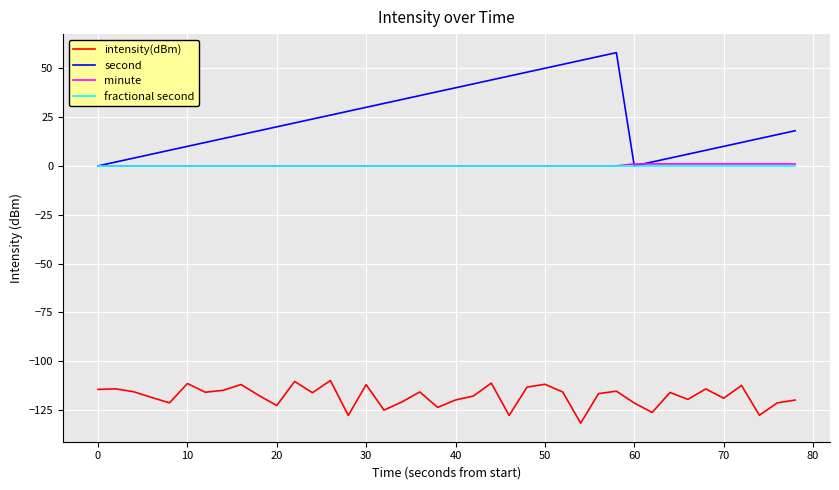

What is the minimum value shown in the chart?

-131.8